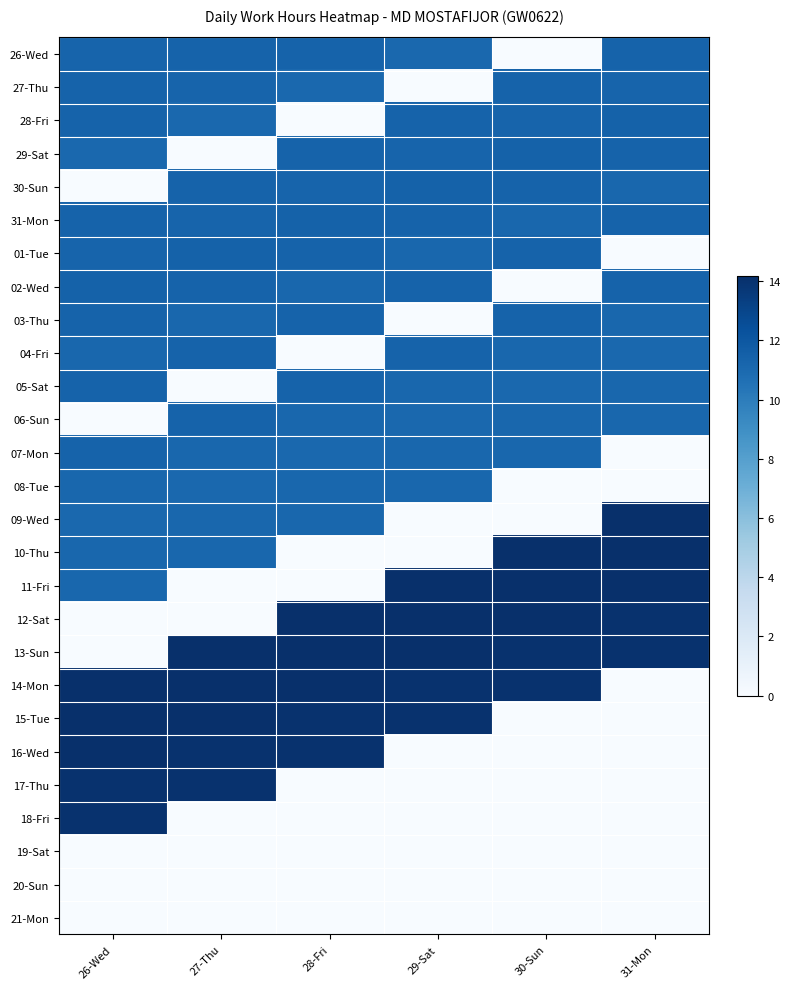

Which has a higher value, 26-Wed or 28-Fri?

28-Fri